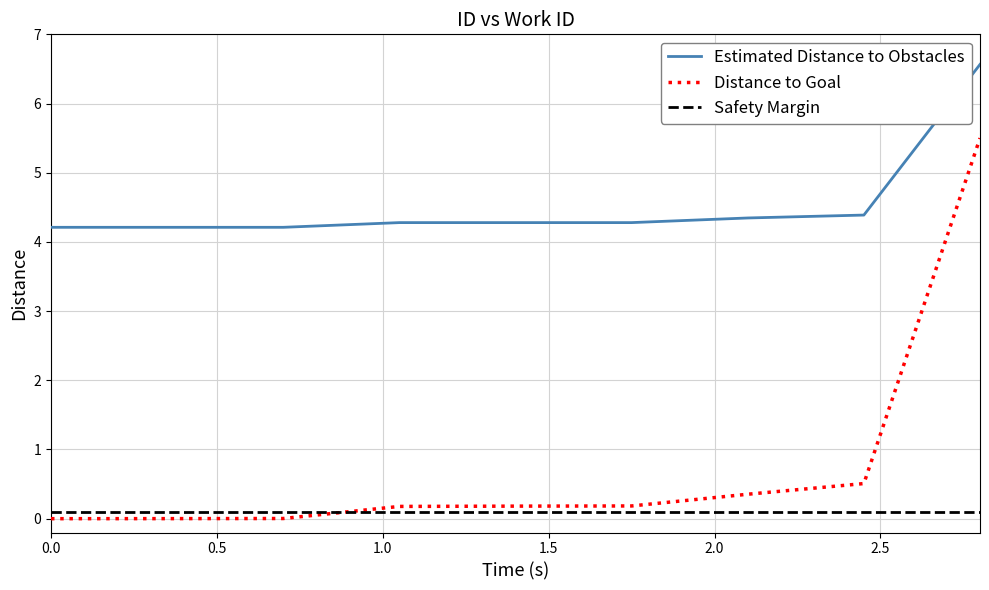

What is the minimum value for Estimated Distance to Obstacles?

4.2